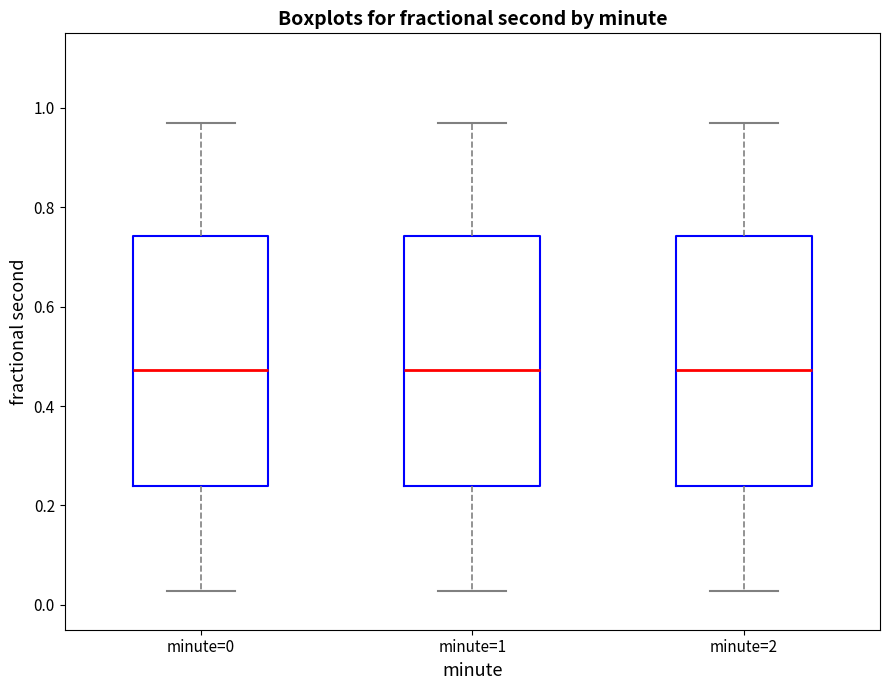

Reading left to right, read every box against the y-axis: the position of its median line, the range the box covers, and the ends of its whiskers. The values are not printed on the chart, so give them approximately, as read against the axis.

minute=0: median 0.48, box 0.24 to 0.74, whiskers 0.02 to 0.98
minute=1: median 0.48, box 0.24 to 0.74, whiskers 0.02 to 0.98
minute=2: median 0.48, box 0.24 to 0.74, whiskers 0.02 to 0.98